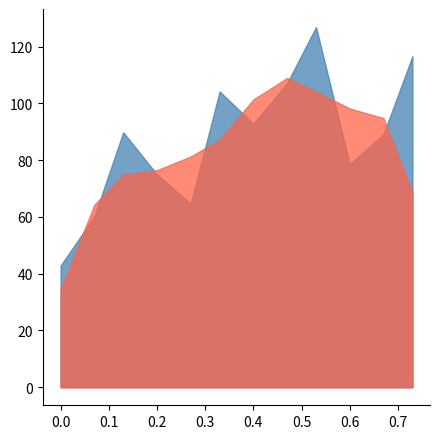

What position from the right is 0.33?

7